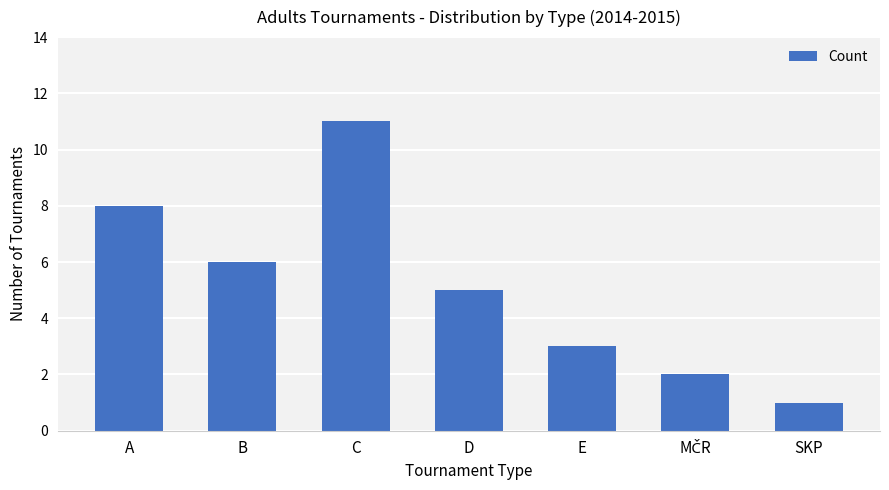

What is the label of the 7th bar from the left?

SKP